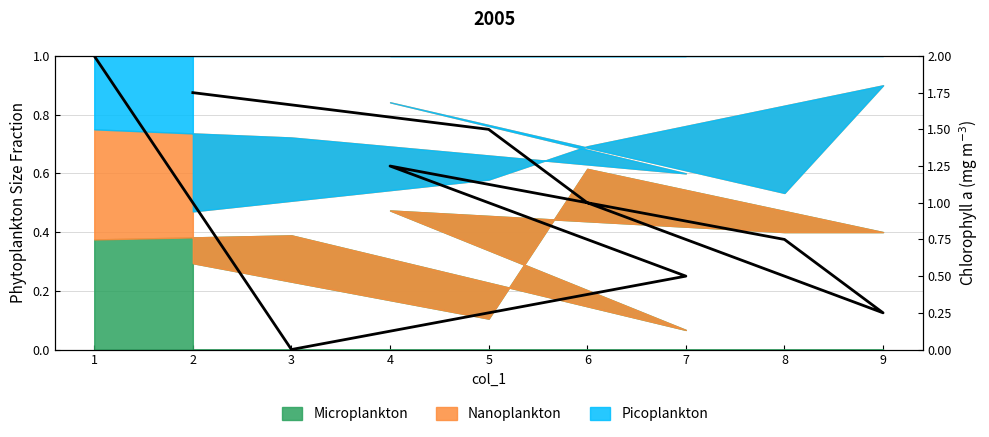

Which category has the lowest value across all series?

3